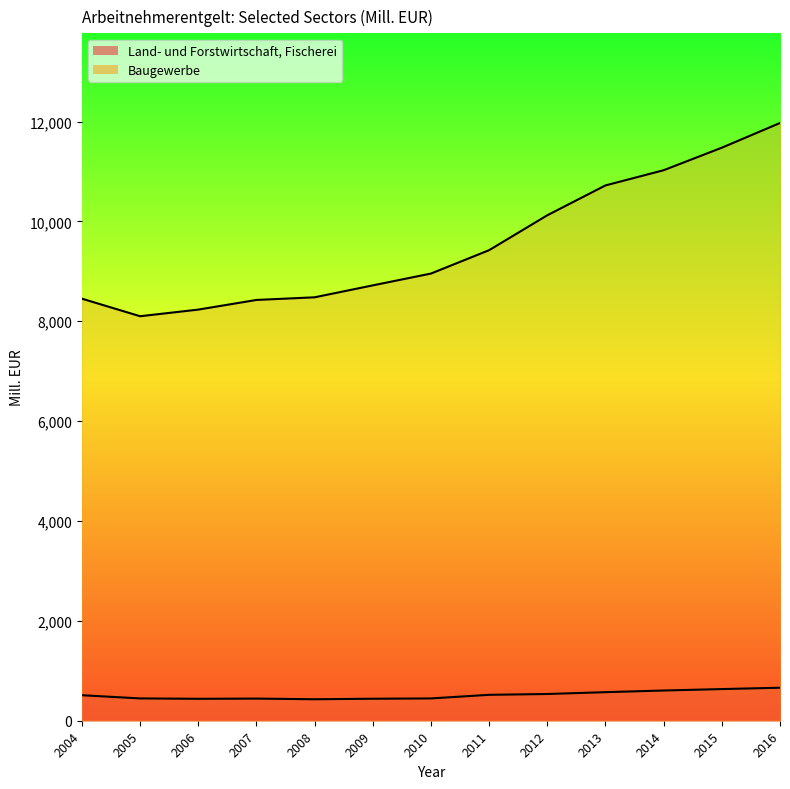

Between 2012 and 2014, which series saw the biggest shift?

Baugewerbe